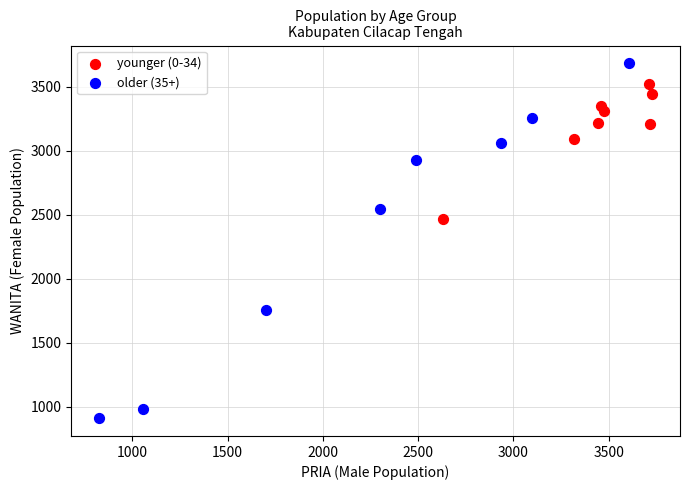

What are all the series names shown in the legend?

younger (0-34), older (35+)